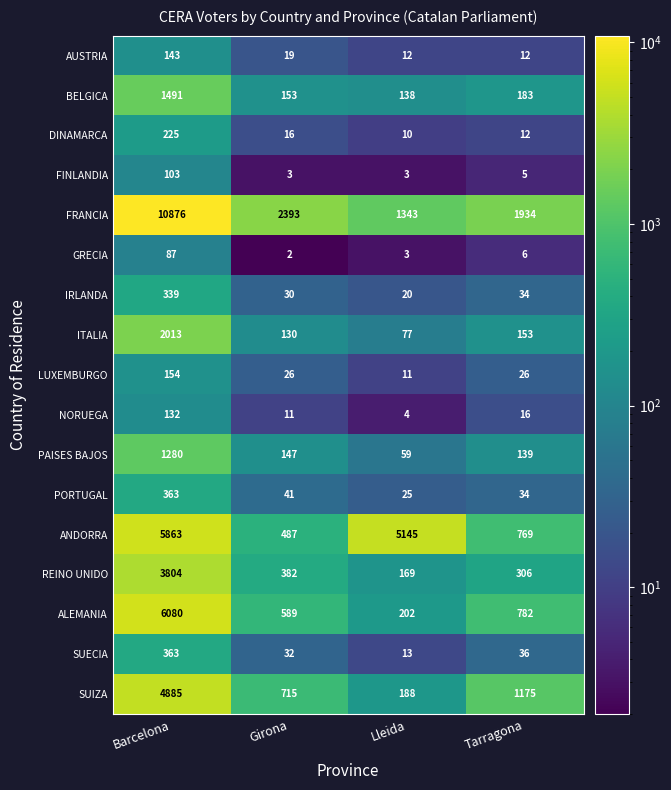

List the labels in order of SUECIA value, largest first.

Barcelona, Tarragona, Girona, Lleida